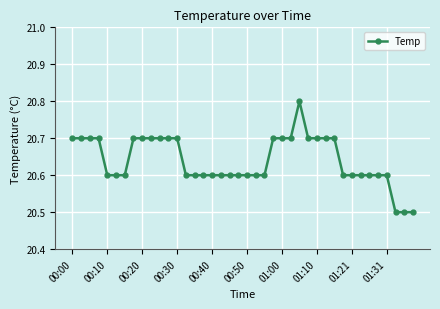

What is the smallest value displayed?

20.5